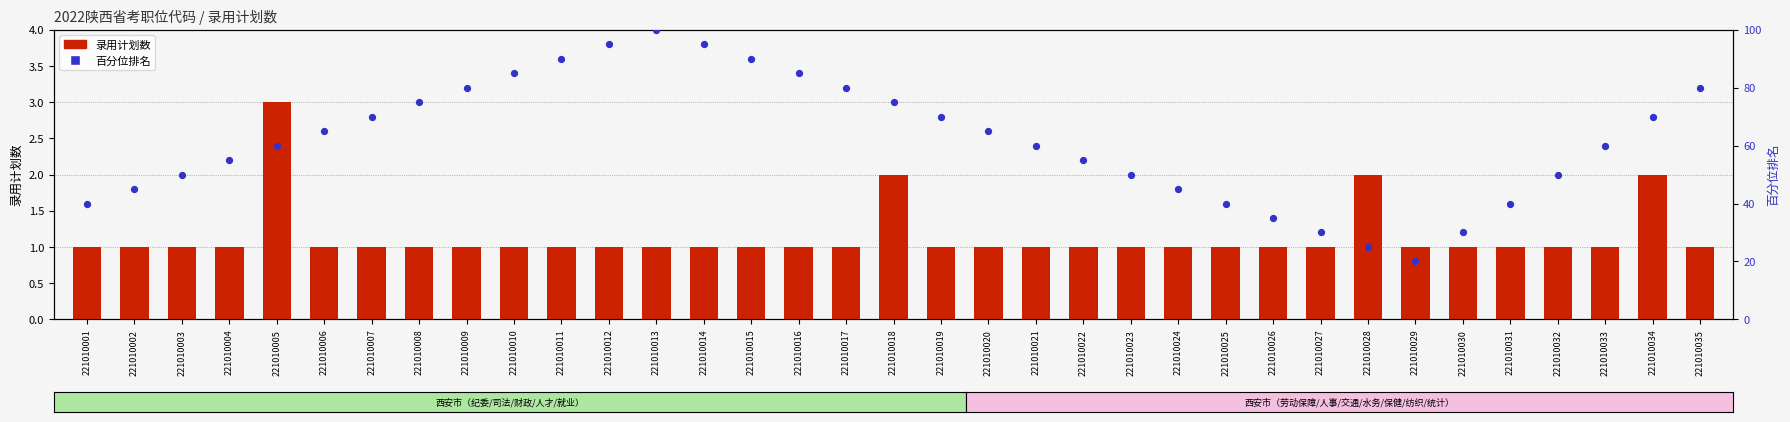

Is the value of percentile rank within the sample at 221010006 greater than the value of 录用计划数 at 221010006?

Yes